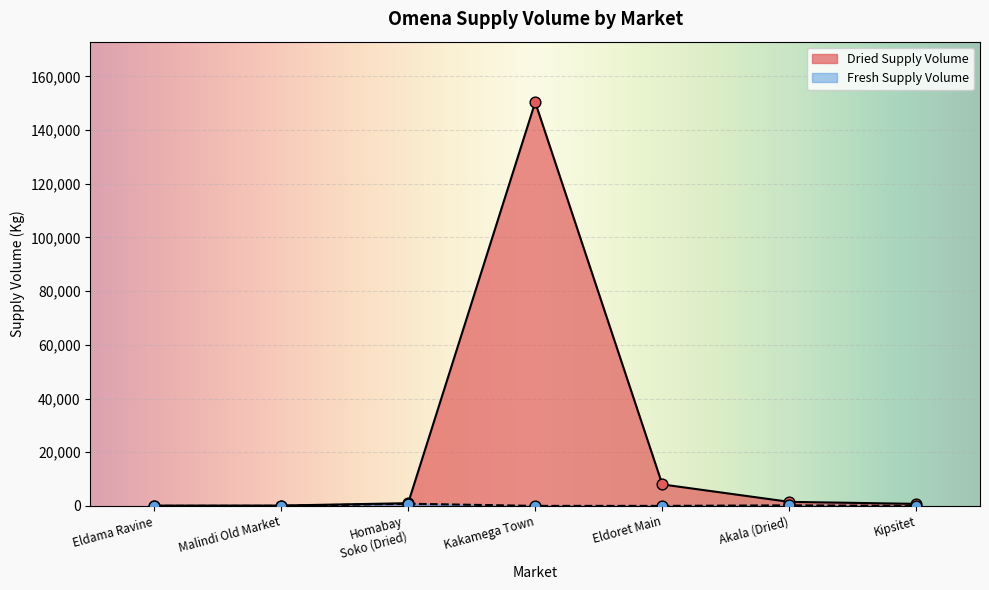

What is the ratio of the value at Eldama Ravine to the value at Kipsitet?

0.1